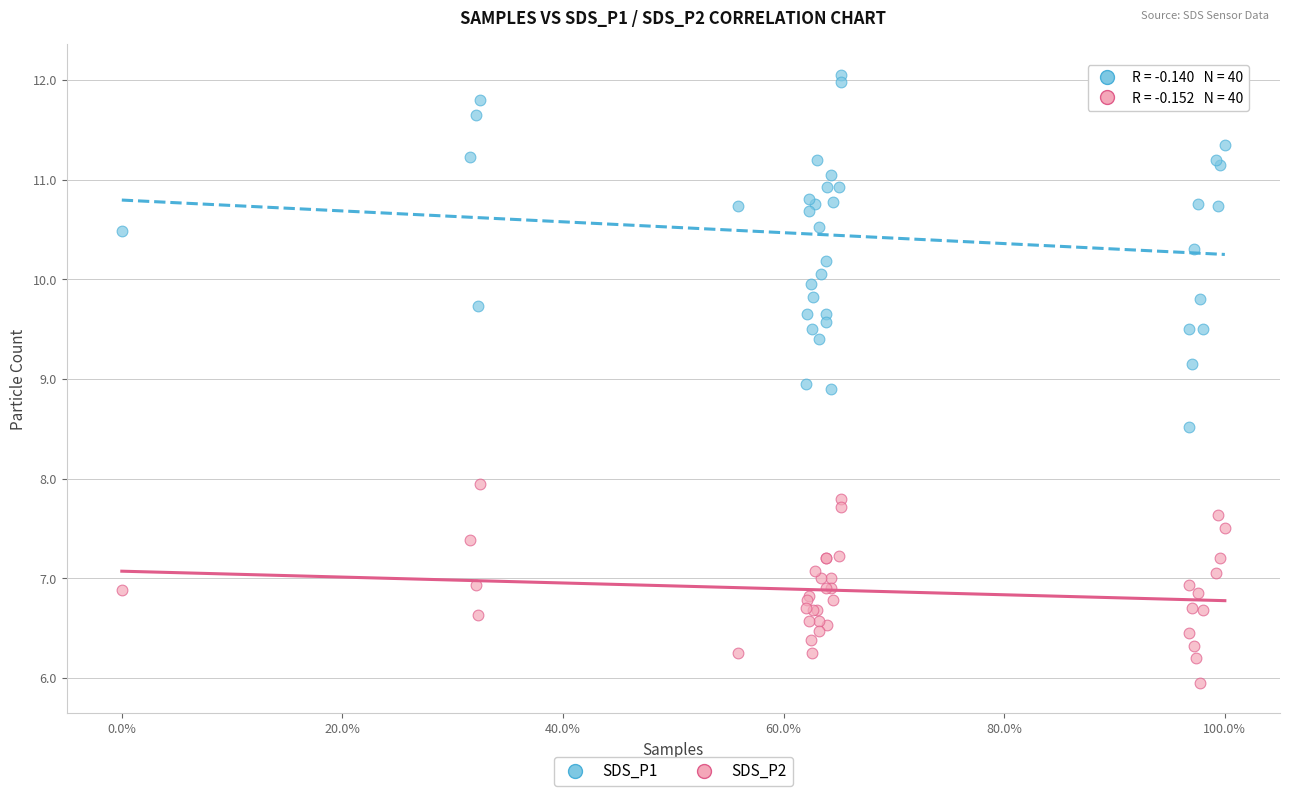

Which series contains the highest Y value?

SDS_P1